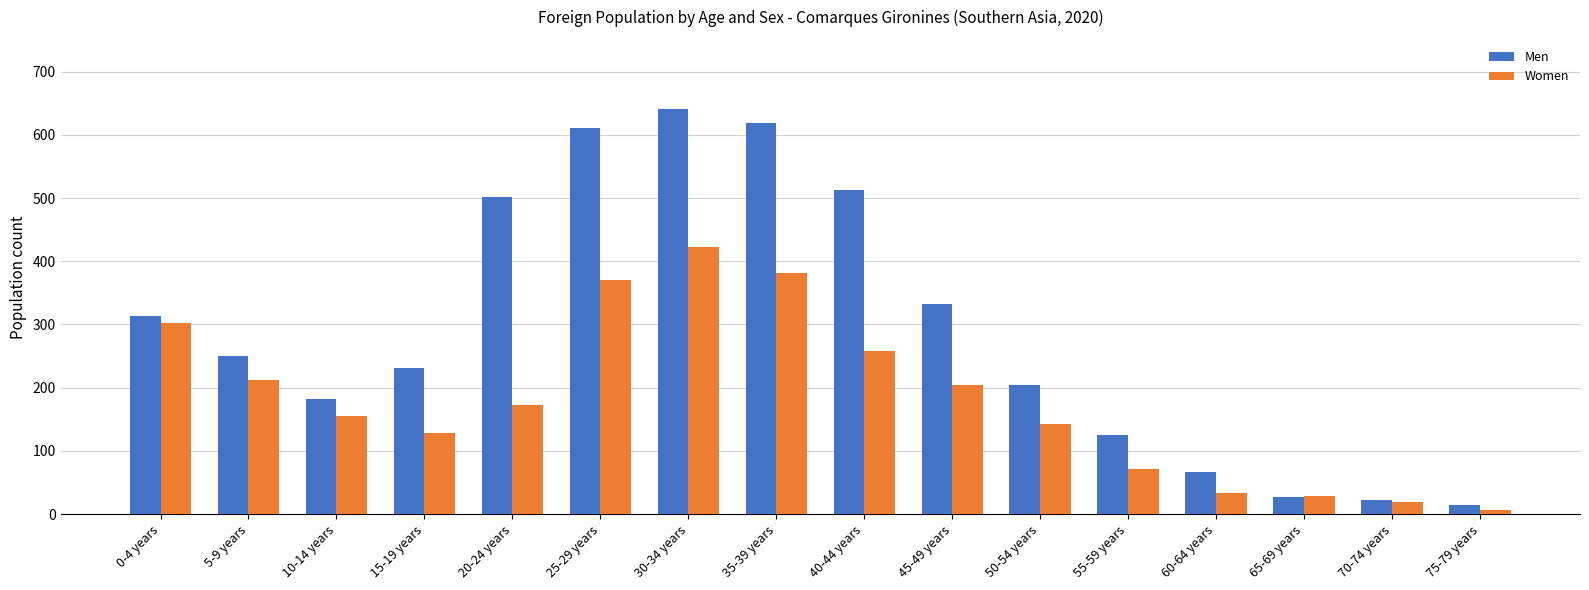

Rank the series by their average value, from lowest to highest.

Women, Men